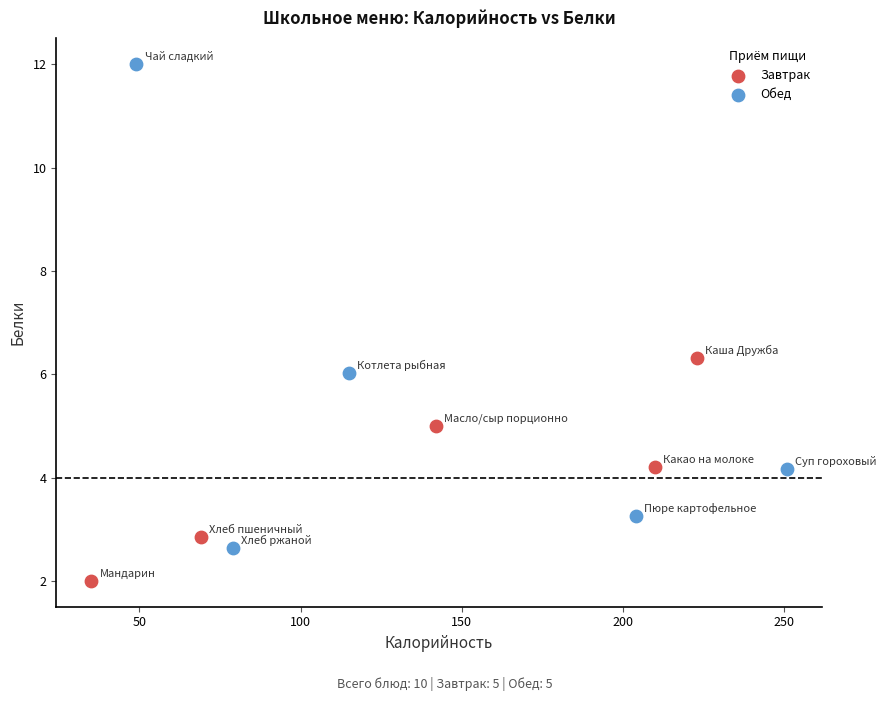

Which series has the widest spread of Y values?

Обед